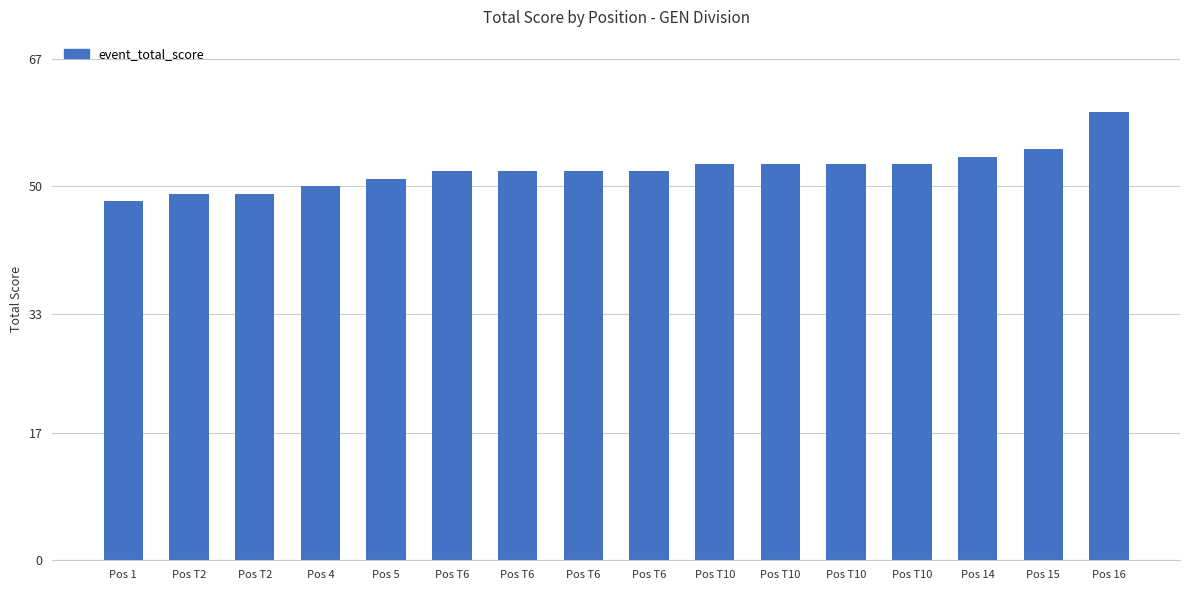

How many bars are there in total?

16